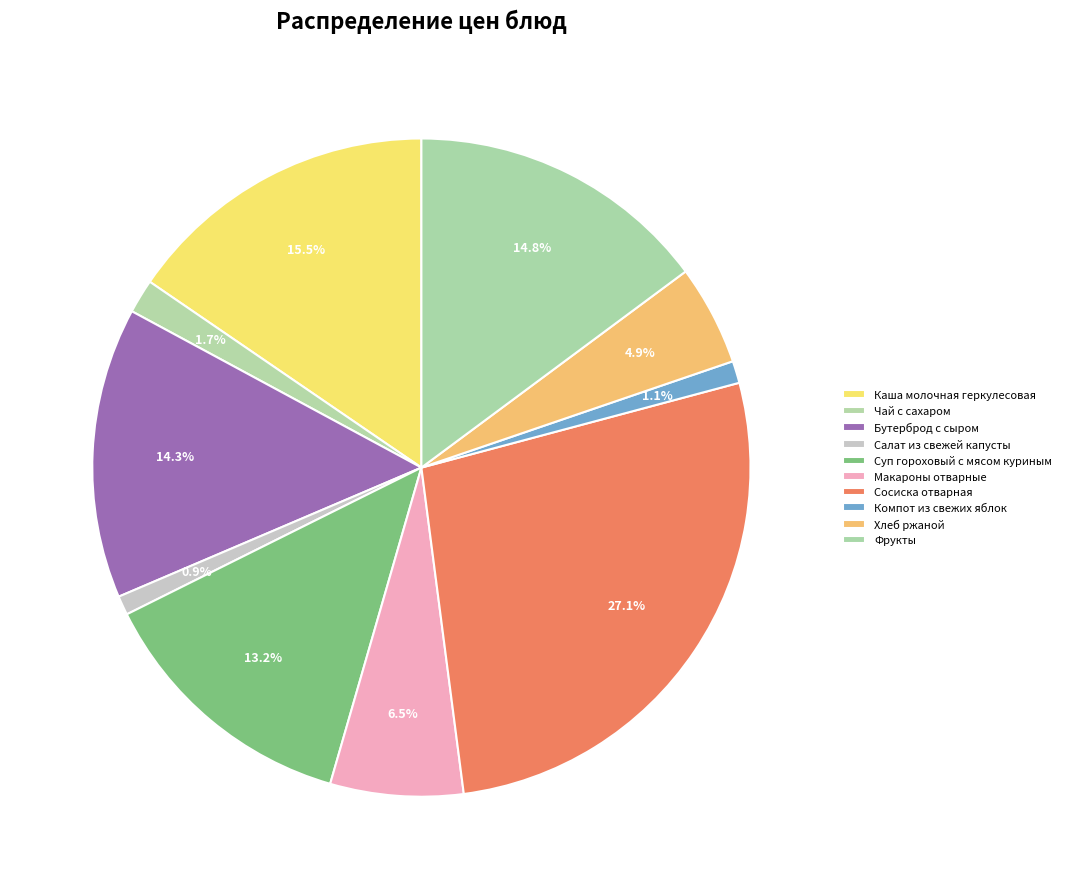

What is the ratio of the value at Компот из свежих яблок to the value at Чай с сахаром?

0.7